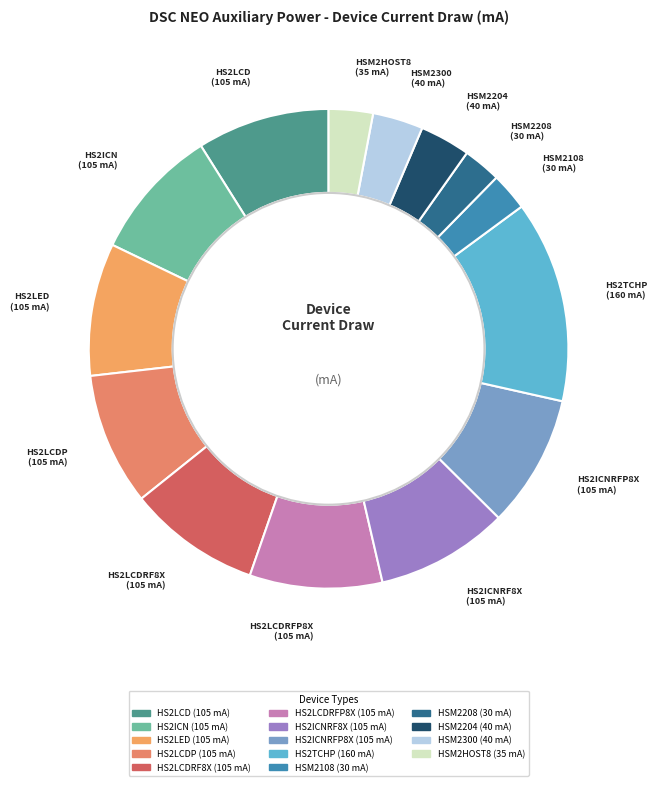

How many slices are in this pie chart?

14